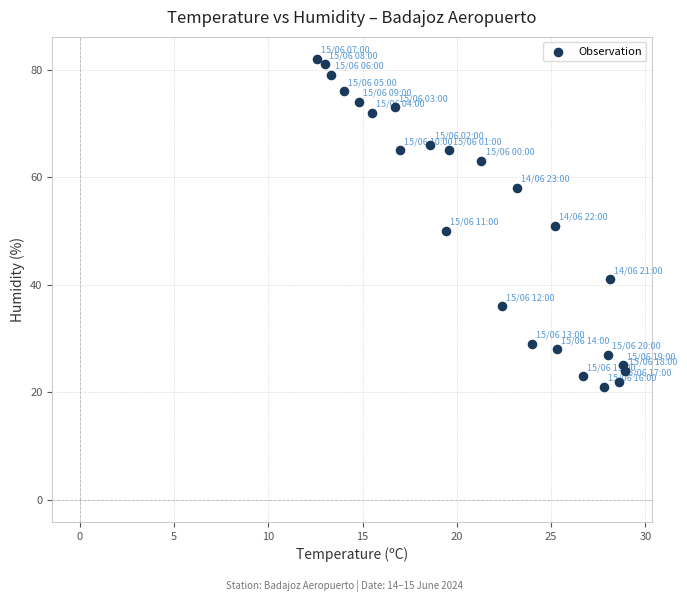

What is the range of Y values (max minus min)?

61